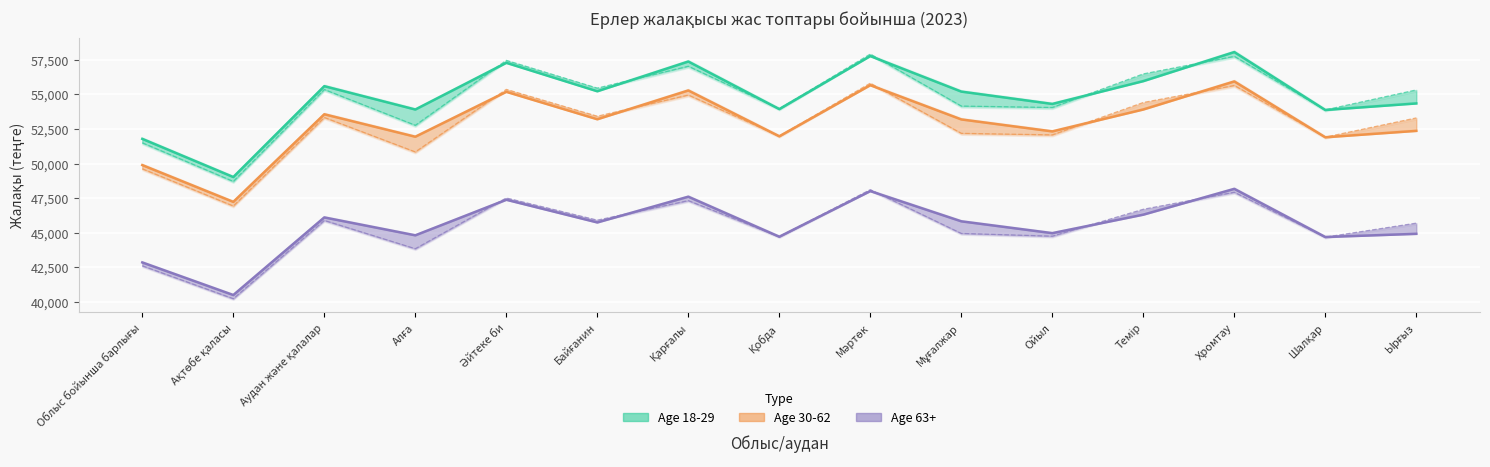

At which category does Age 18-29 reach its first local valley?

Ақтөбе қаласы